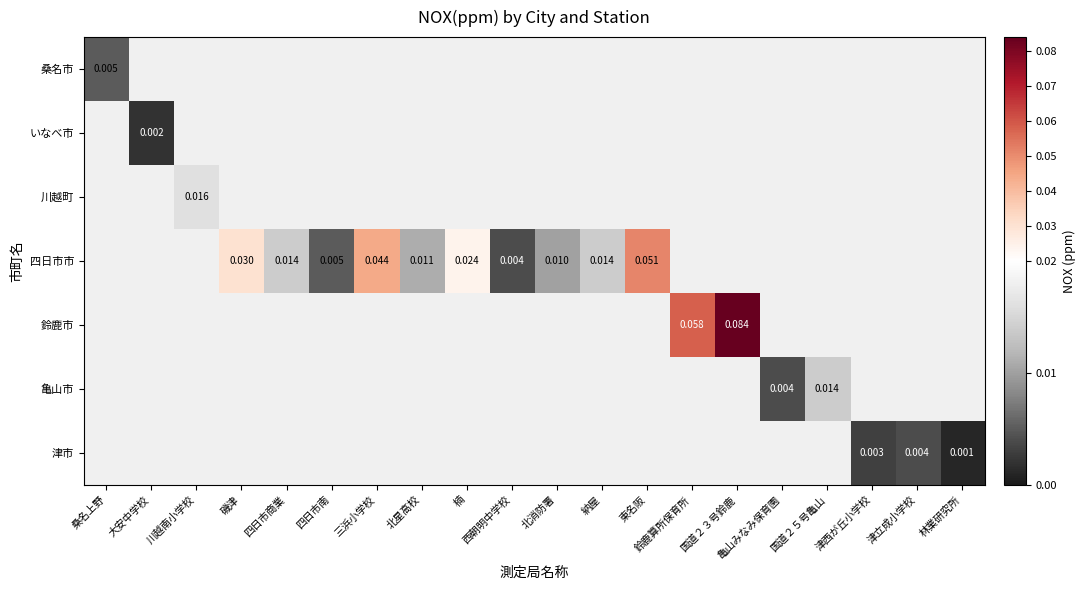

Is the value of 津市 at 林業研究所 greater than the value of 四日市市 at 磯津?

No